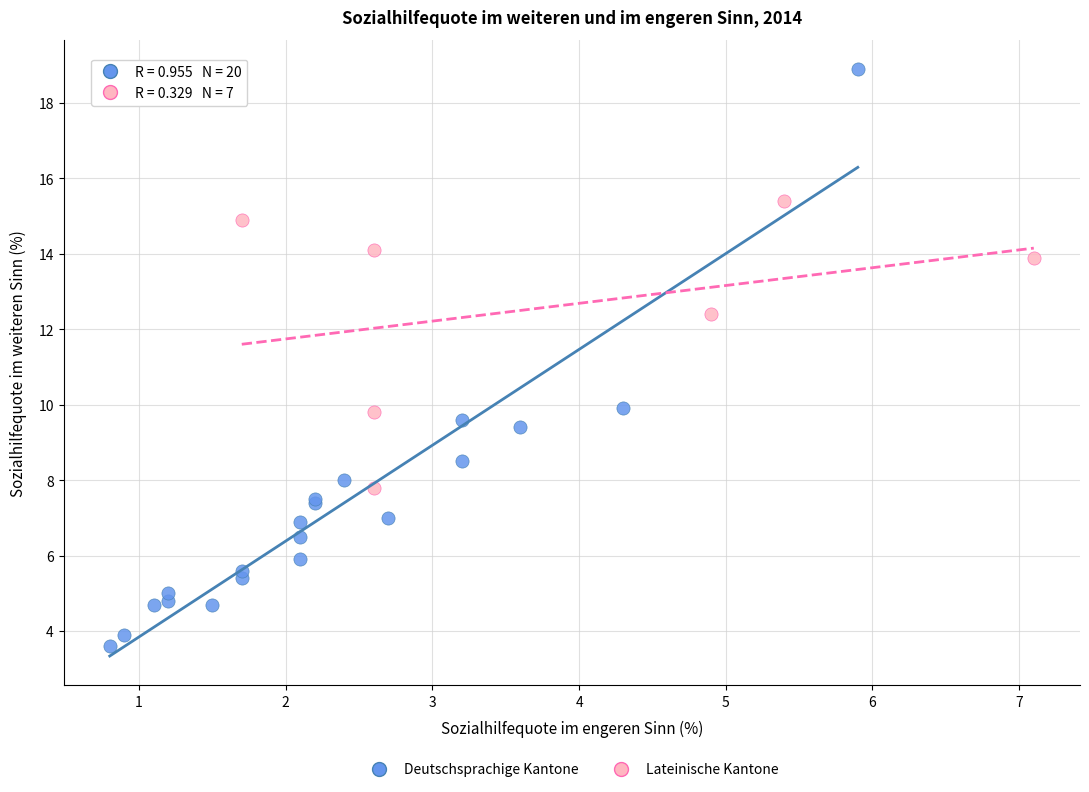

What are all the series names shown in the legend?

Deutschsprachige Kantone, Lateinische Kantone